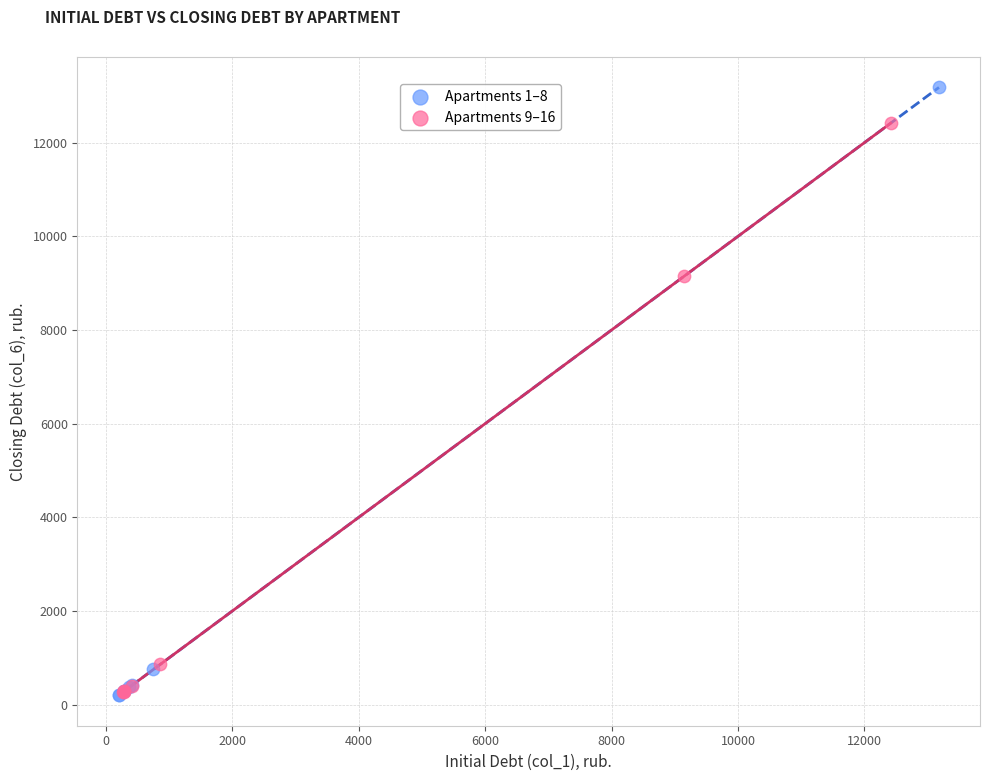

Which series reaches the maximum Y coordinate?

Apartments 1–8